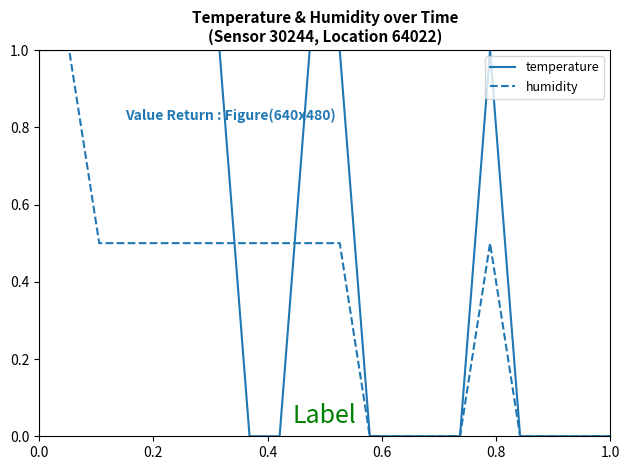

Rank the series by their average value, from lowest to highest.

humidity, temperature